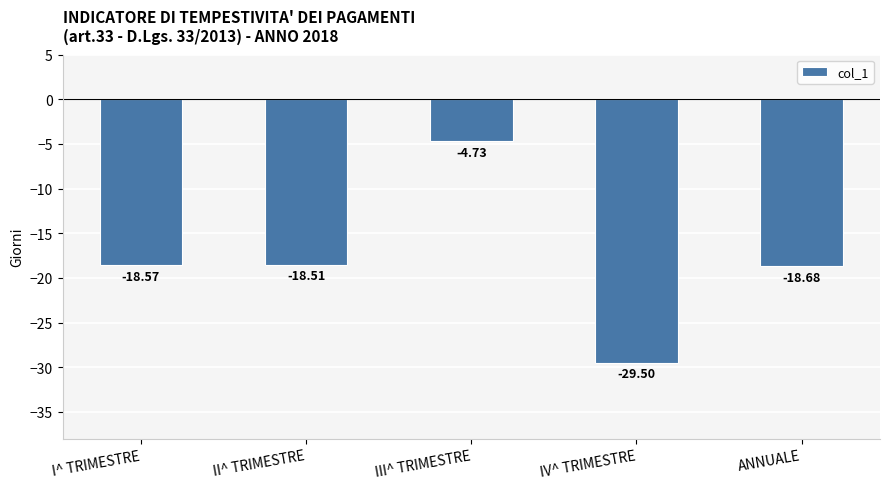

What is the average value?

-18.0